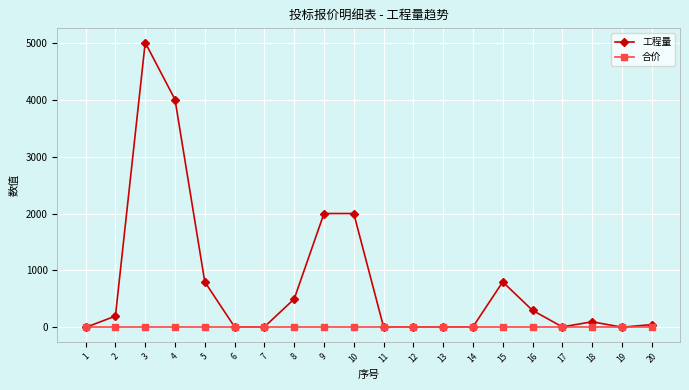

Is the value of 工程量 at 15 greater than the value of 合价 at 20?

Yes